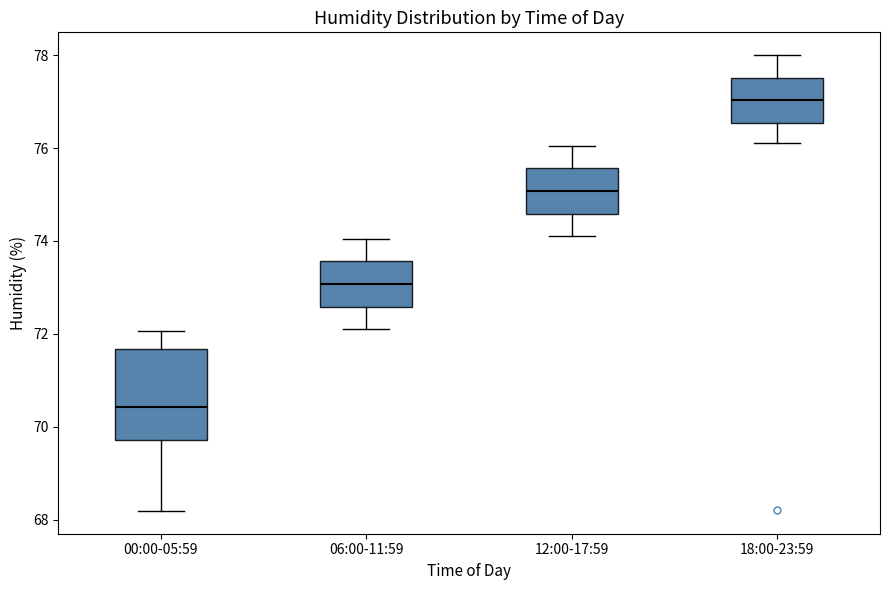

Where is the lower edge of the box for 12:00-17:59 on the y-axis? The values are not printed on the chart, so give them approximately, as read against the axis.

74.6